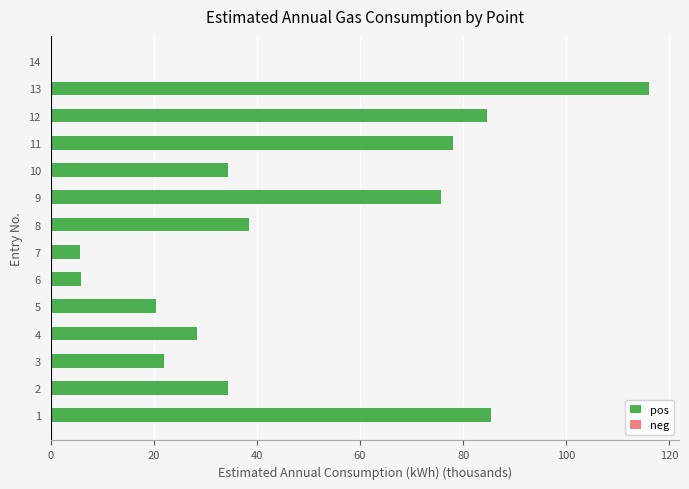

True or false: the data shows 0.0 at 14.

True